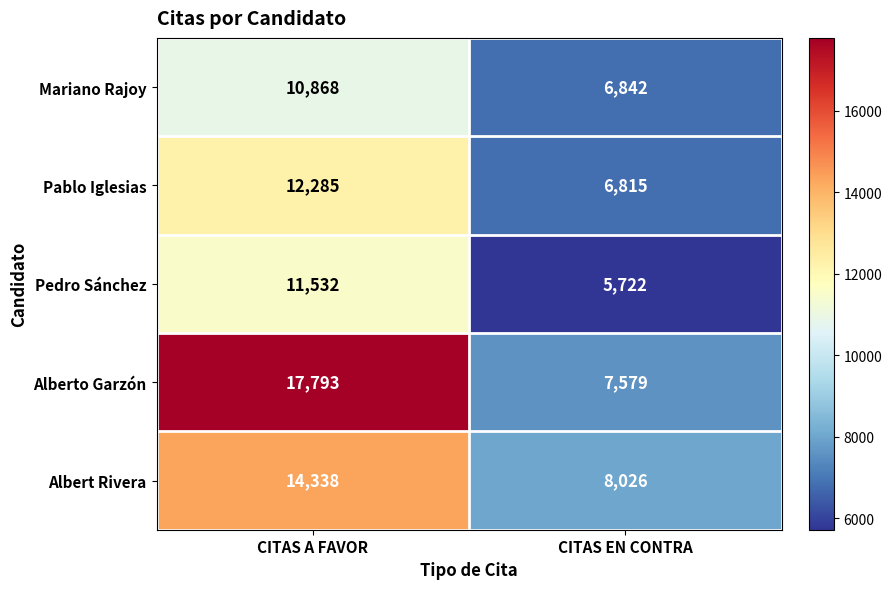

Is it true that Mariano Rajoy equals 6842 at CITAS EN CONTRA?

True